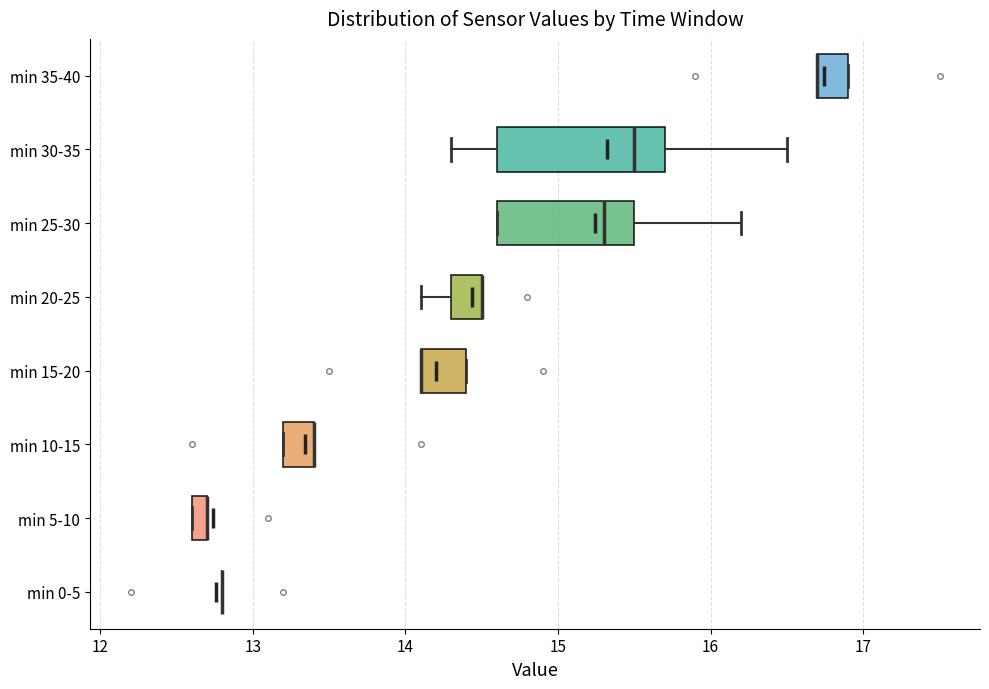

Which box is the widest, from its left edge to its right edge?

min 30-35